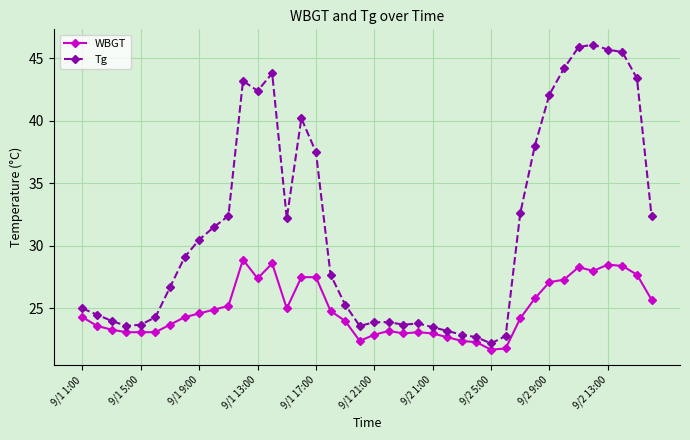

Which series has the largest total across all categories?

Tg